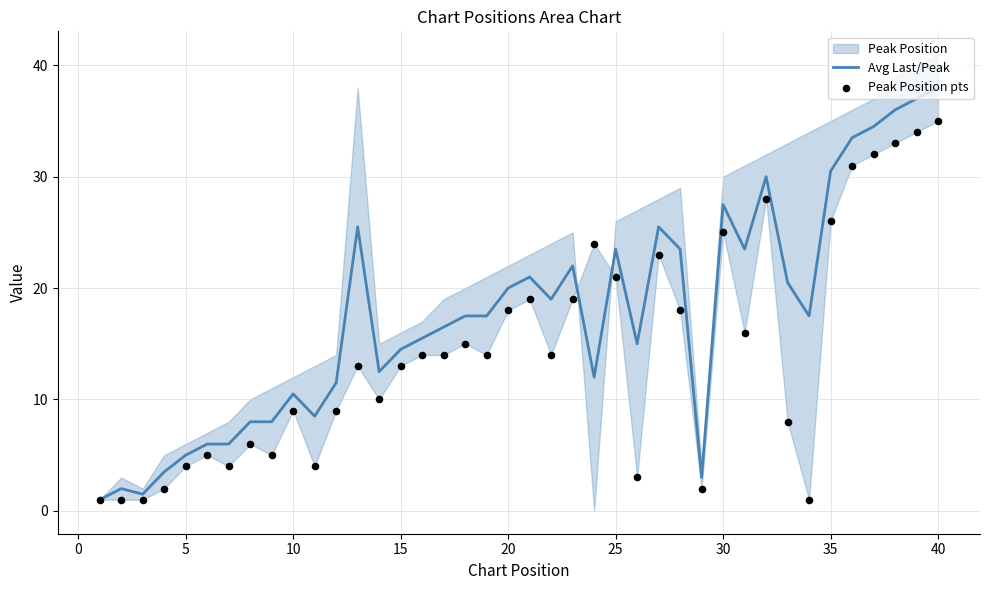

At how many categories does at least one series exceed 33?

5